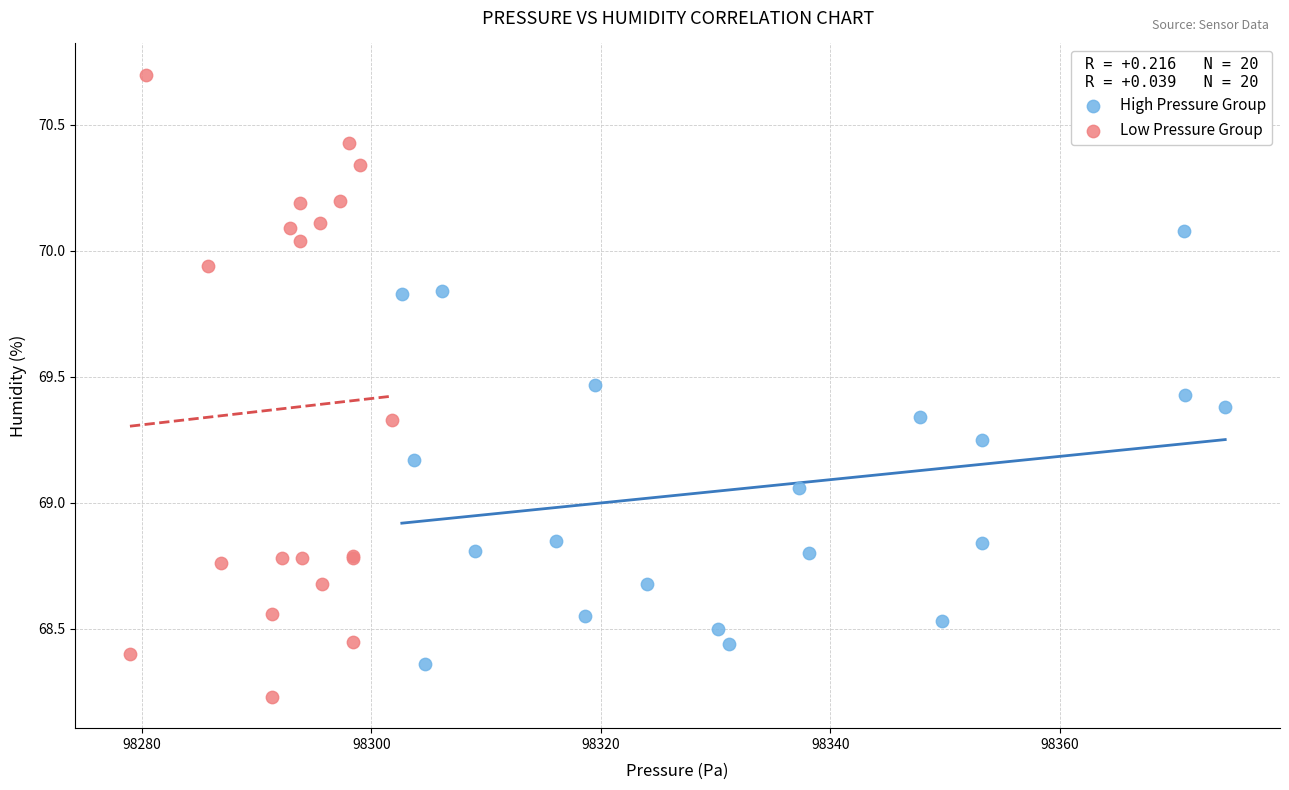

Which series contains the lowest Y value?

Low Pressure Group